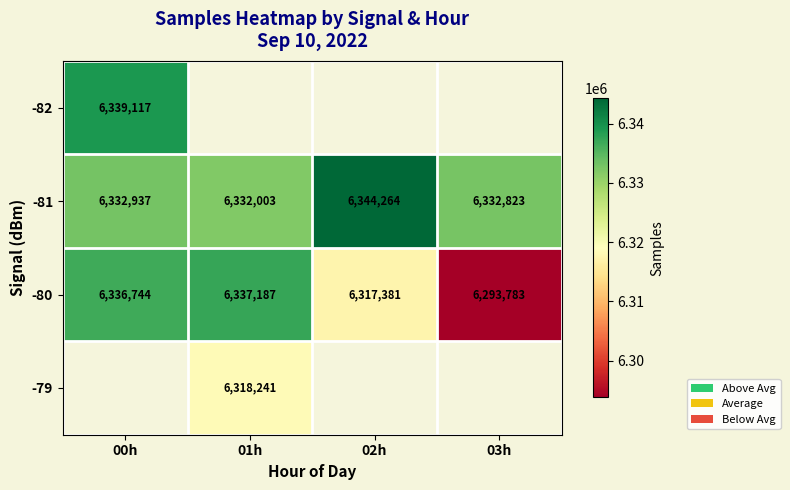

Is the value of -81 at 02h greater than the value of -80 at 00h?

Yes